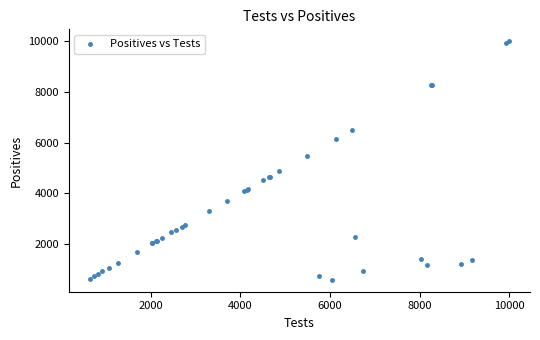

What Y value in the scatter plot is closest to 5290?

5479